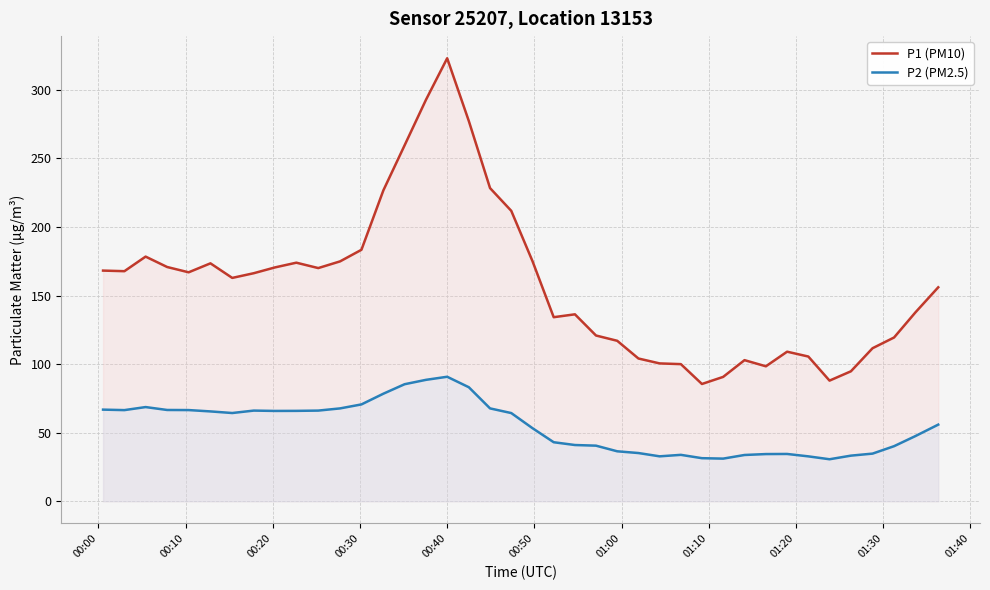

How many values in the P2 (PM2.5) series exceed 64?

20